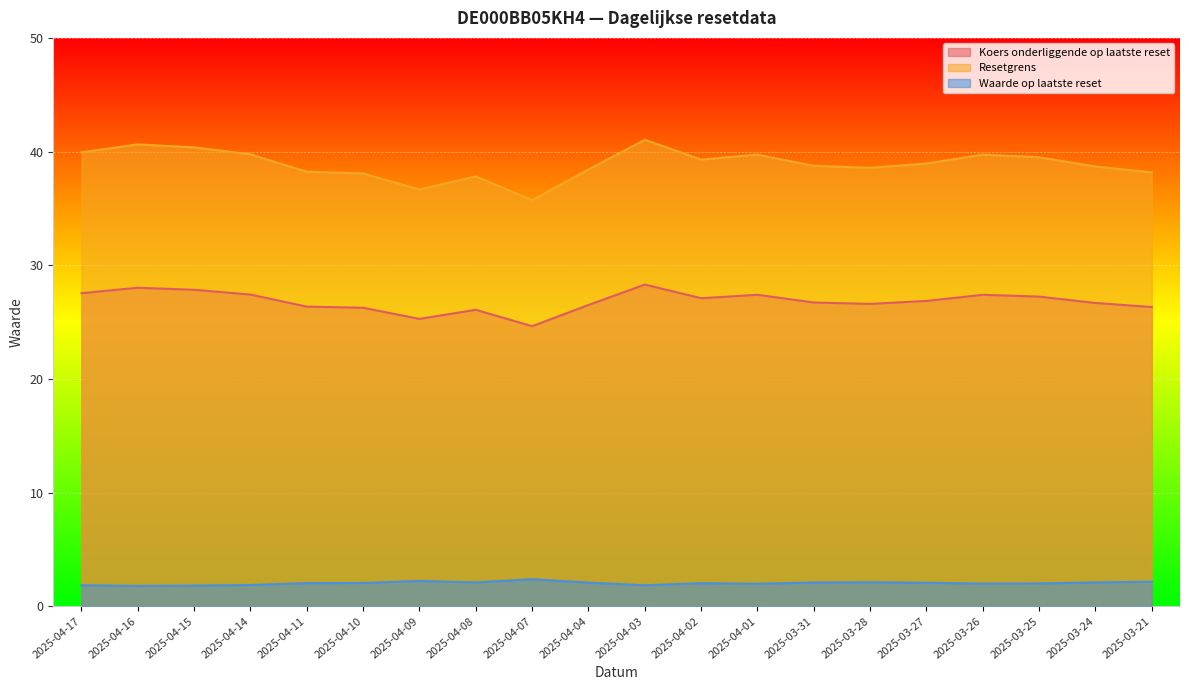

What is the lowest value of the Koers onderliggende op laatste reset series?

24.6